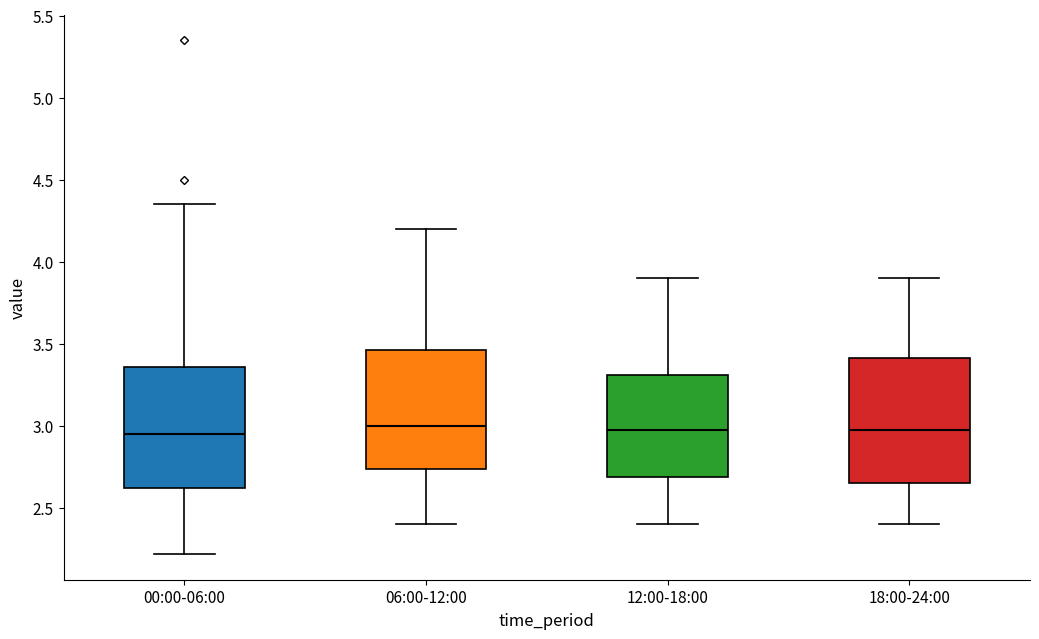

Reading left to right, transcribe this box plot: for each box, give where its median line is, the range the box spans, and where its two whiskers end, as read against the y-axis. The values are not printed on the chart, so give them approximately, as read against the axis.

00:00-06:00: median 2.95, box 2.60 to 3.35, whiskers 2.20 to 4.35
06:00-12:00: median 3.00, box 2.75 to 3.45, whiskers 2.40 to 4.20
12:00-18:00: median 3.00, box 2.70 to 3.30, whiskers 2.40 to 3.90
18:00-24:00: median 3.00, box 2.65 to 3.40, whiskers 2.40 to 3.90